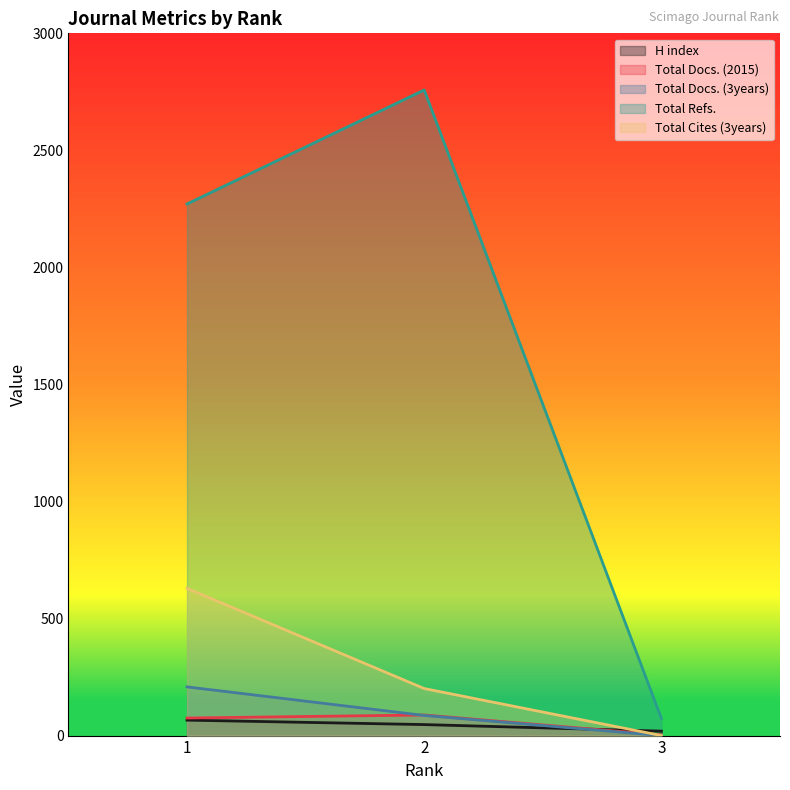

How many categories are shown in the chart?

3